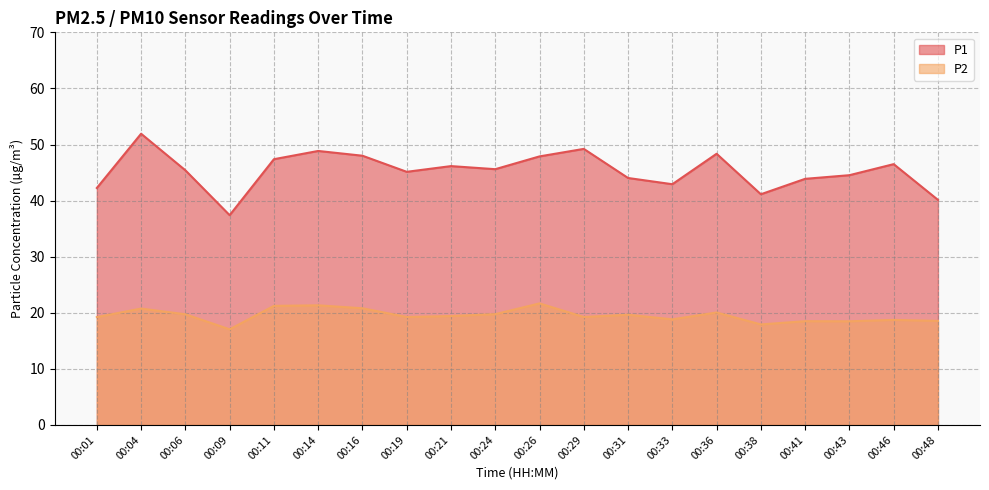

Which series has the largest range (max minus min)?

P1